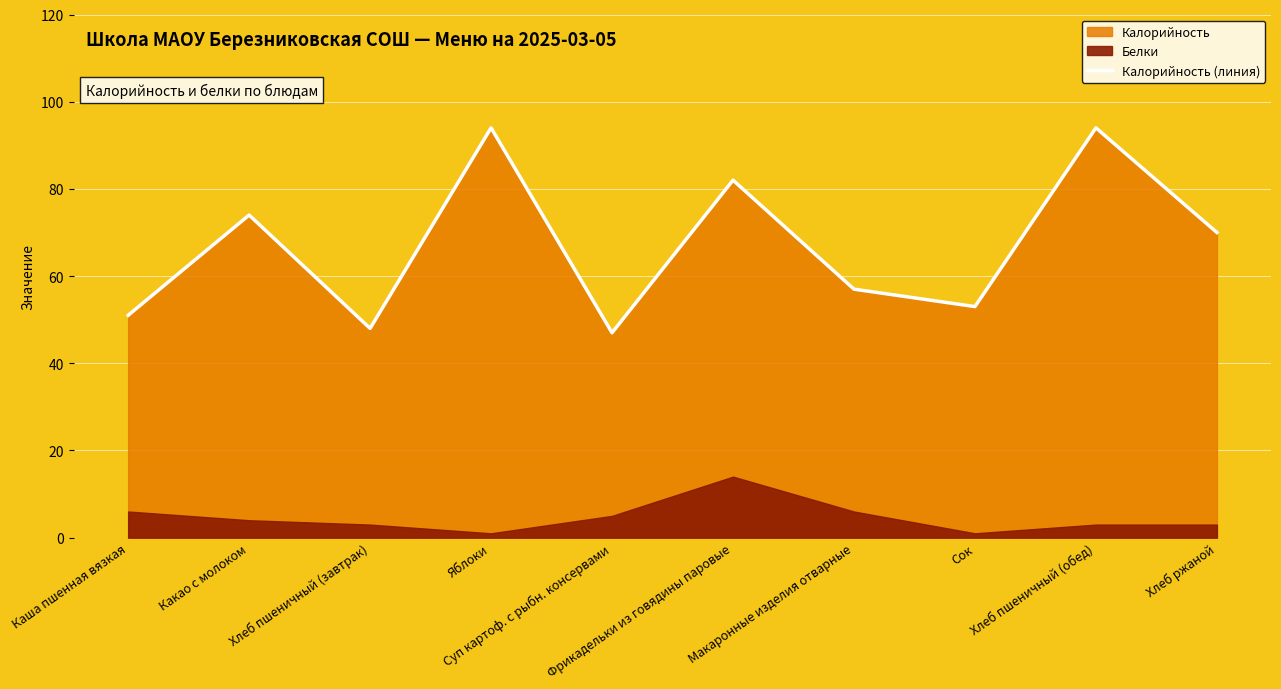

What is the difference between the maximum and minimum values?

47